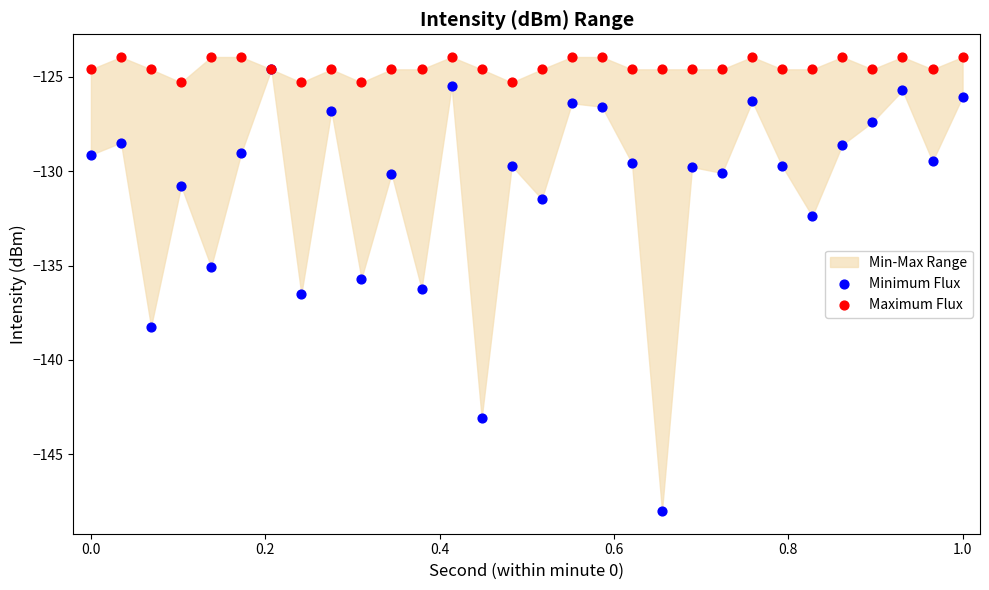

Which series reaches the minimum Y coordinate?

Minimum Flux